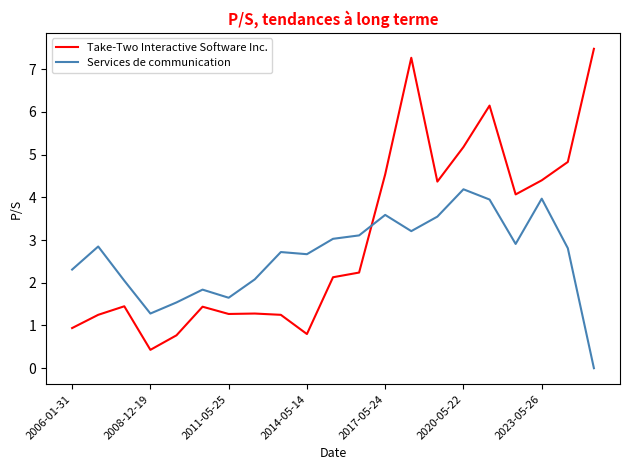

Count the number of data series in this chart.

2